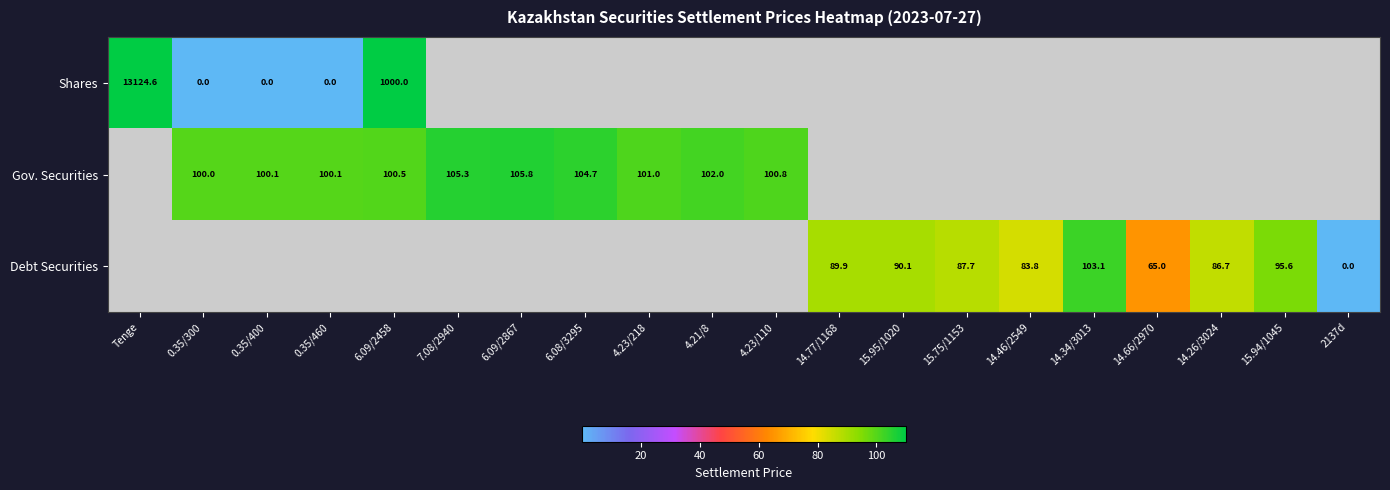

True or false: Gov. Securities has a value of 102.0 at 4.21/8.

True